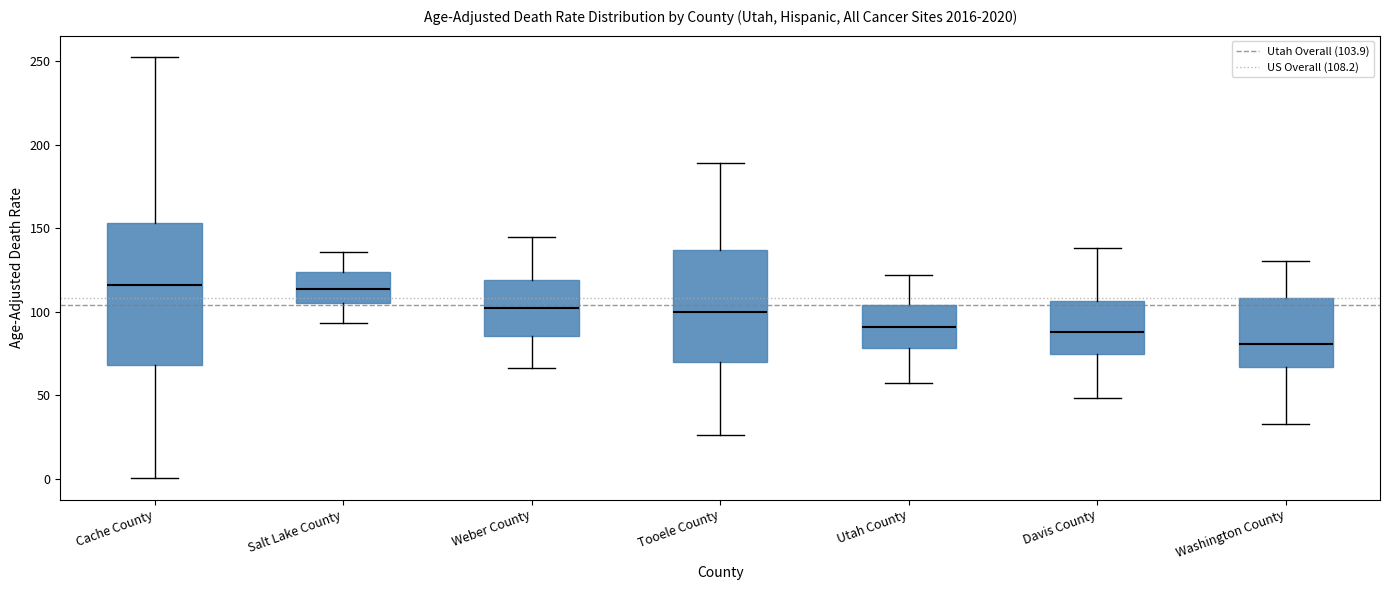

Reading left to right, transcribe this box plot: for each box, give where its median line is, the range the box spans, and where its two whiskers end, as read against the y-axis. The values are not printed on the chart, so give them approximately, as read against the axis.

Cache County: median 115, box 70 to 155, whiskers 0 to 255
Salt Lake County: median 115, box 105 to 125, whiskers 95 to 135
Weber County: median 100, box 85 to 120, whiskers 65 to 145
Tooele County: median 100, box 70 to 135, whiskers 25 to 190
Utah County: median 90, box 80 to 105, whiskers 60 to 120
Davis County: median 90, box 75 to 105, whiskers 50 to 140
Washington County: median 80, box 65 to 110, whiskers 35 to 130